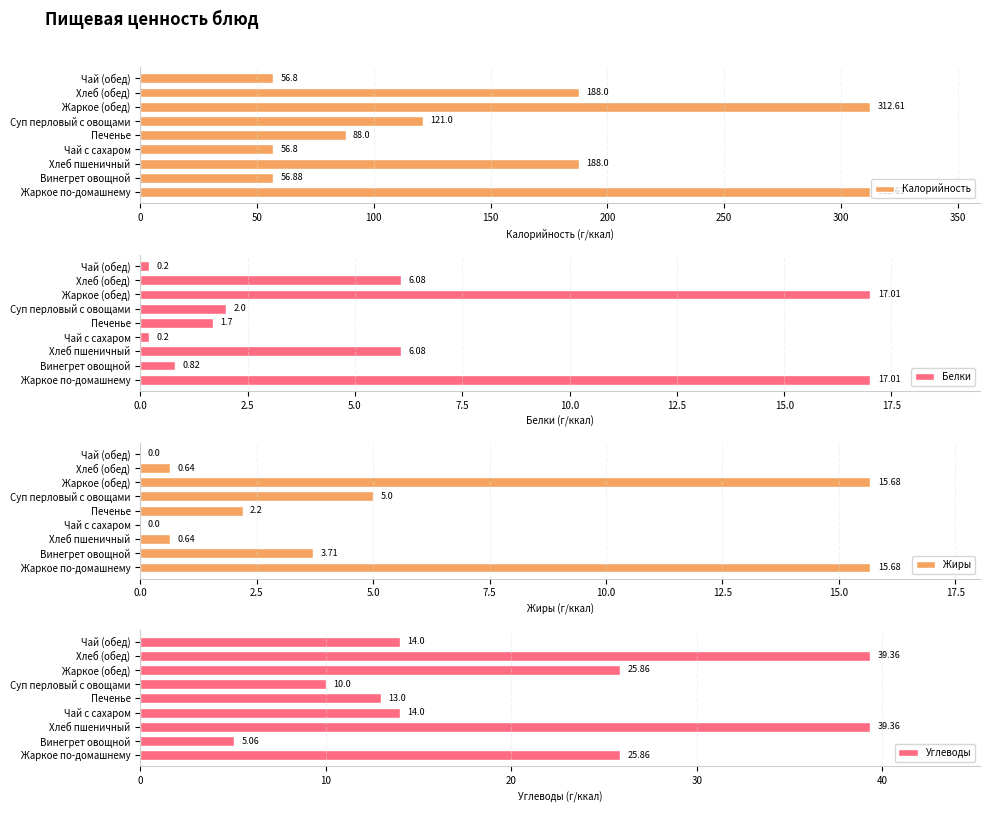

Reading left to right, list all the values displayed in this chart.

Калорийность: 312.6	56.9	188.0	56.8	88.0	121.0	312.6	188.0	56.8
Белки: 17.0	0.8	6.1	0.2	1.7	2.0	17.0	6.1	0.2
Жиры: 15.7	3.7	0.6	0.0	2.2	5.0	15.7	0.6	0.0
Углеводы: 25.9	5.1	39.4	14.0	13.0	10.0	25.9	39.4	14.0